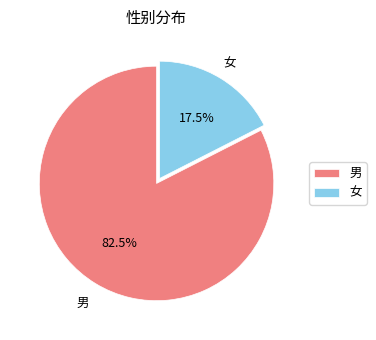

Is it true that 女 is 28% of the pie?

False